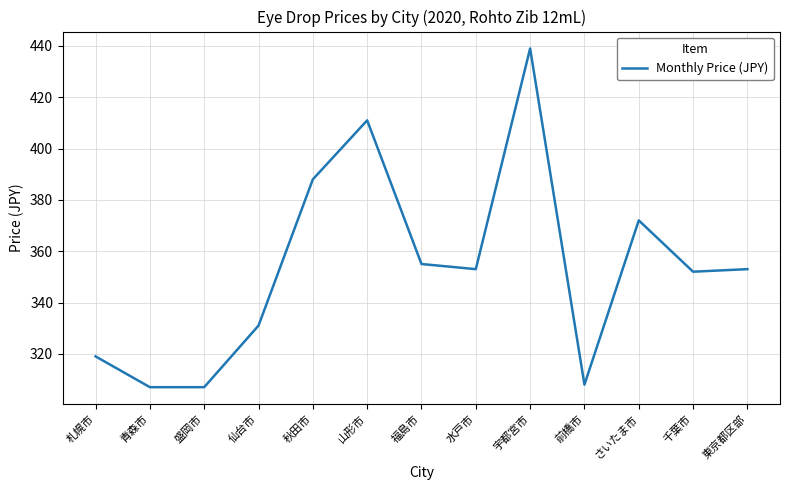

The value at 水戸市 is 173. True or false?

False